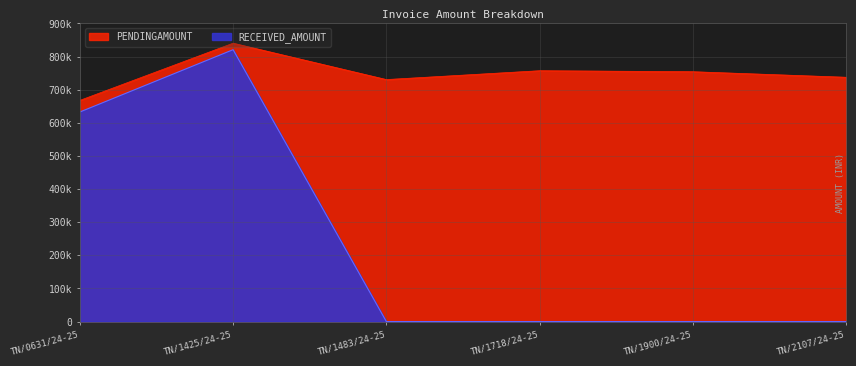

List the labels in order of value, smallest first.

TN/1483/24-25, TN/1718/24-25, TN/1900/24-25, TN/2107/24-25, TN/0631/24-25, TN/1425/24-25